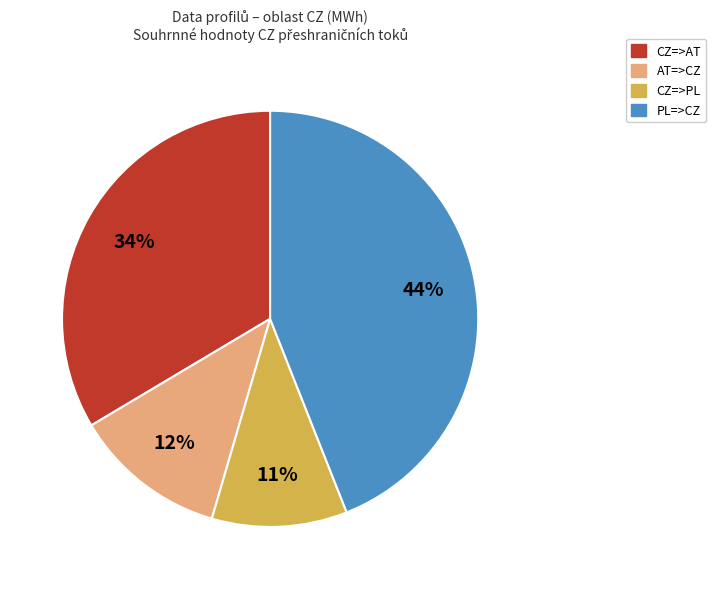

Count the number of slices in the pie.

4